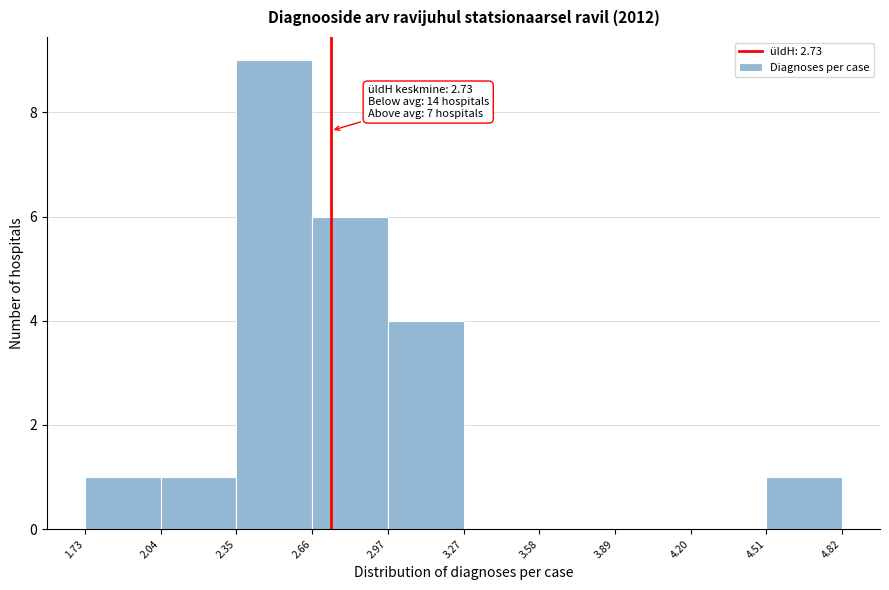

Over which range of the x-axis is the bar tallest?

2.35 to 2.66